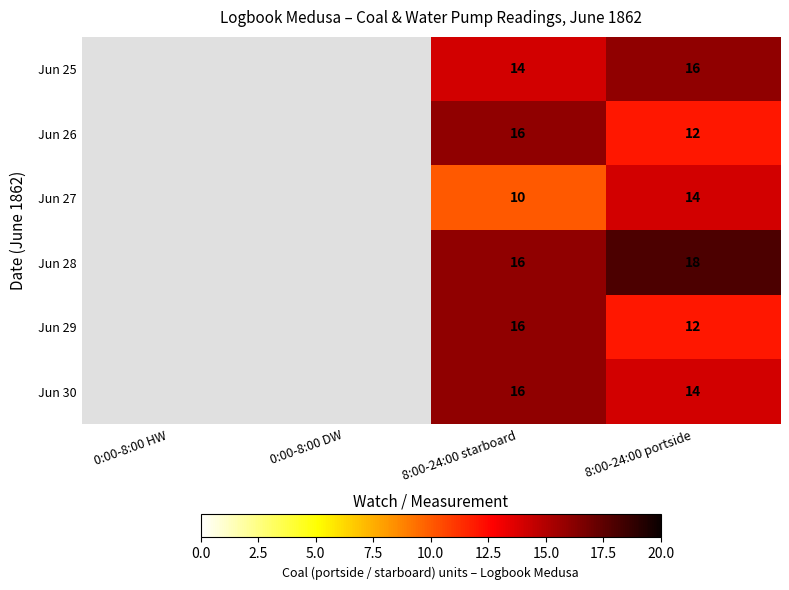

What is the total value across all series at 8:00-24:00 portside?

86